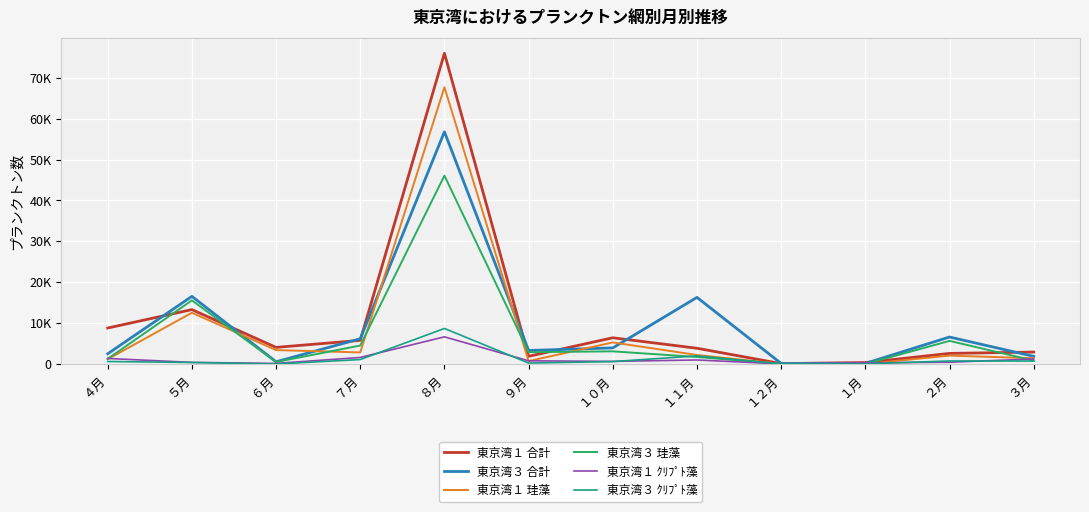

What is the average value of the 東京湾１ 珪藻 series?

8286.8